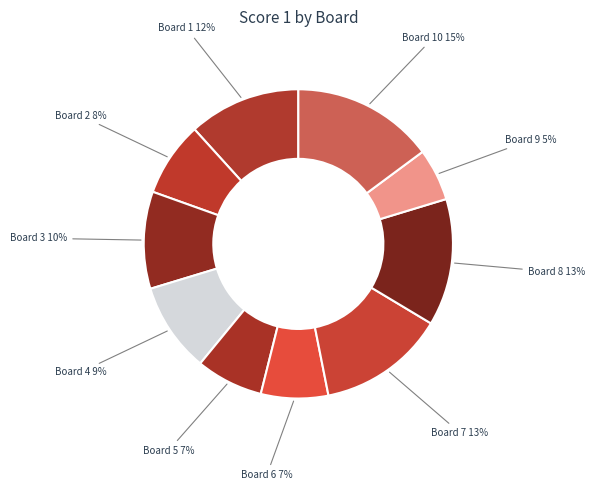

Between Board 2 and Board 4, which is larger?

Board 4